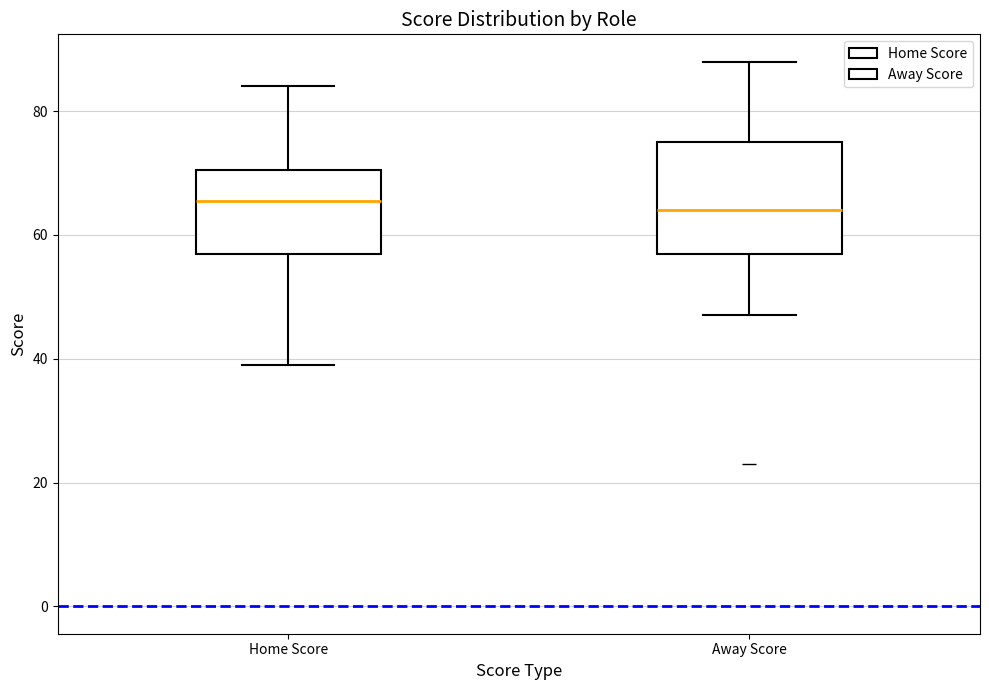

Comparing the boxes themselves (not the whiskers), which one is the tallest?

Away Score